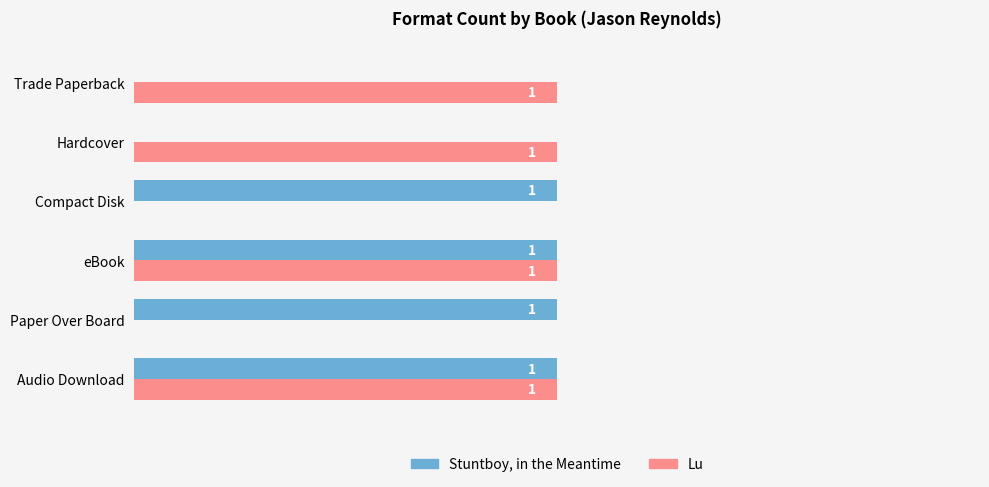

Which series changed the most between eBook and Trade Paperback?

Stuntboy, in the Meantime